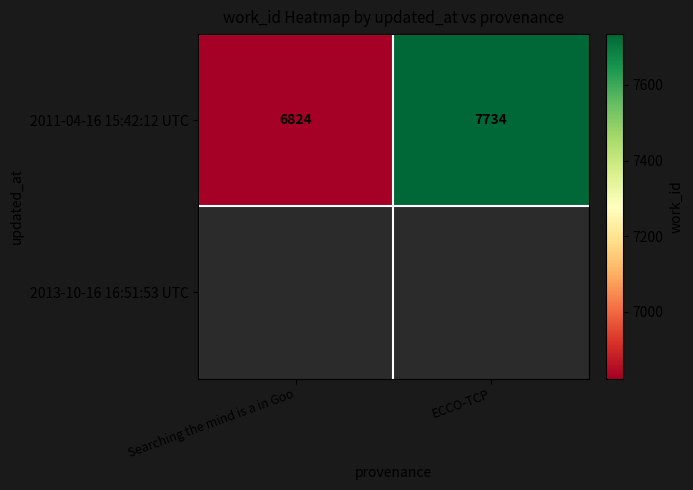

How many values in the 2011-04-16 15:42:12 UTC series are below 7734?

1